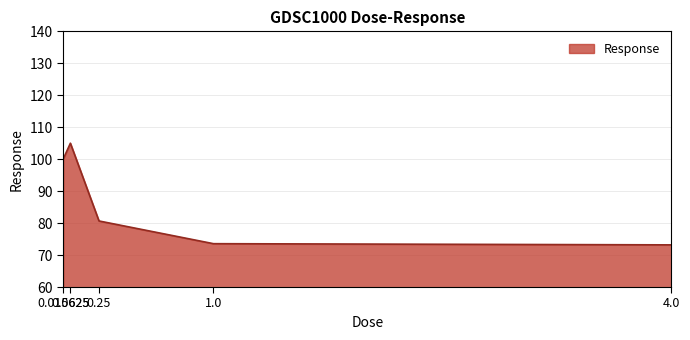

What is the minimum value shown in the chart?

73.2